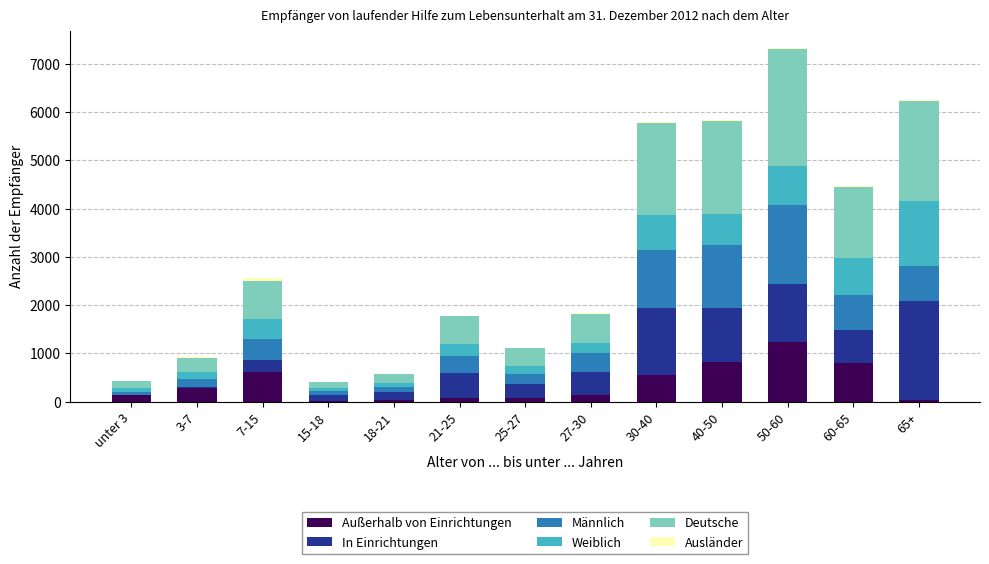

What is the highest value of the Außerhalb von Einrichtungen series?

1243